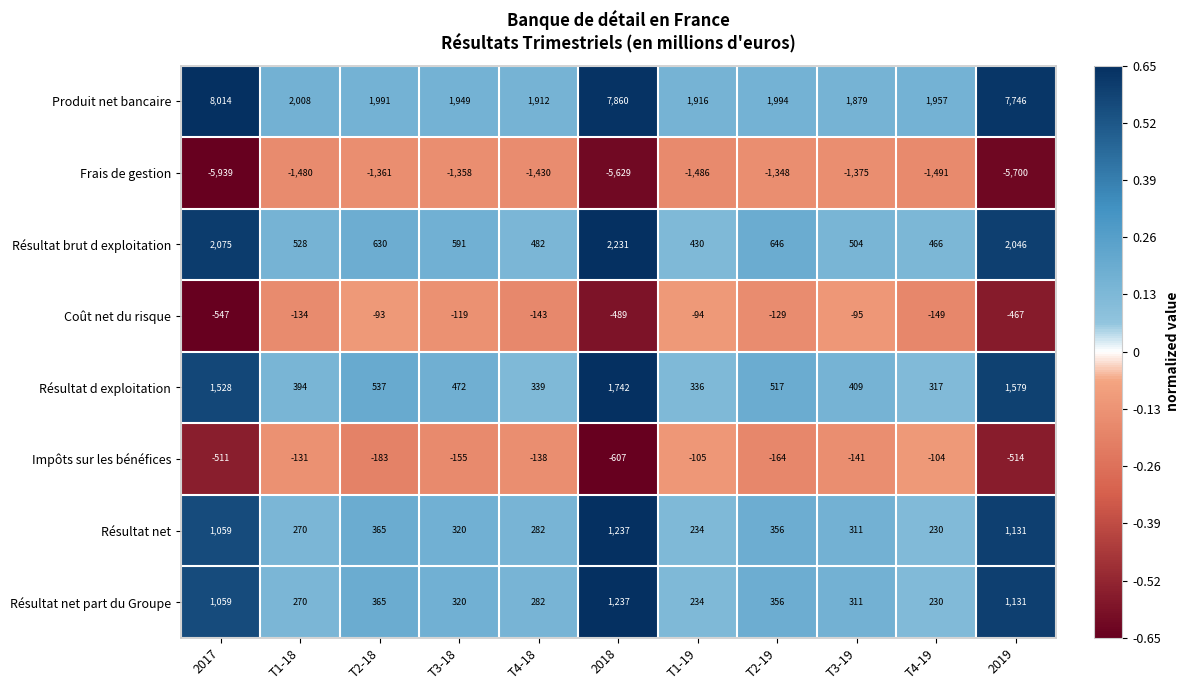

What is the sum of all Résultat brut d exploitation values?

10629